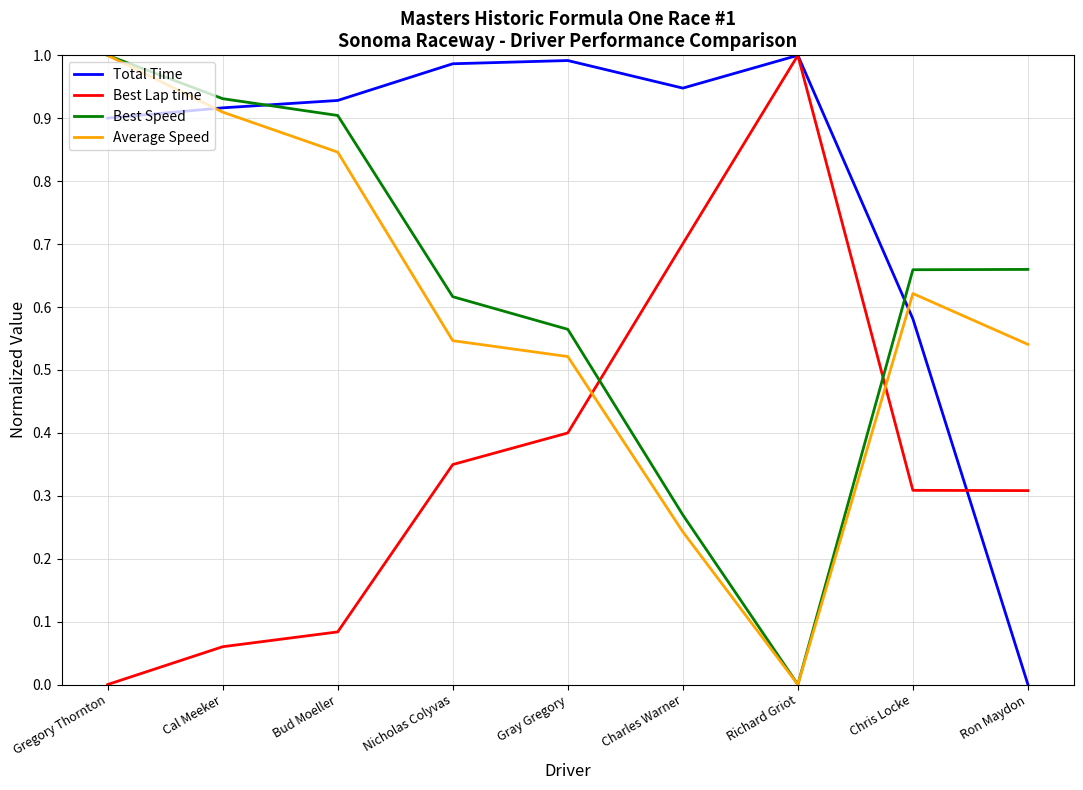

At Ron Maydon, list the series in order from largest to smallest.

Best Speed, Average Speed, Best Lap time, Total Time